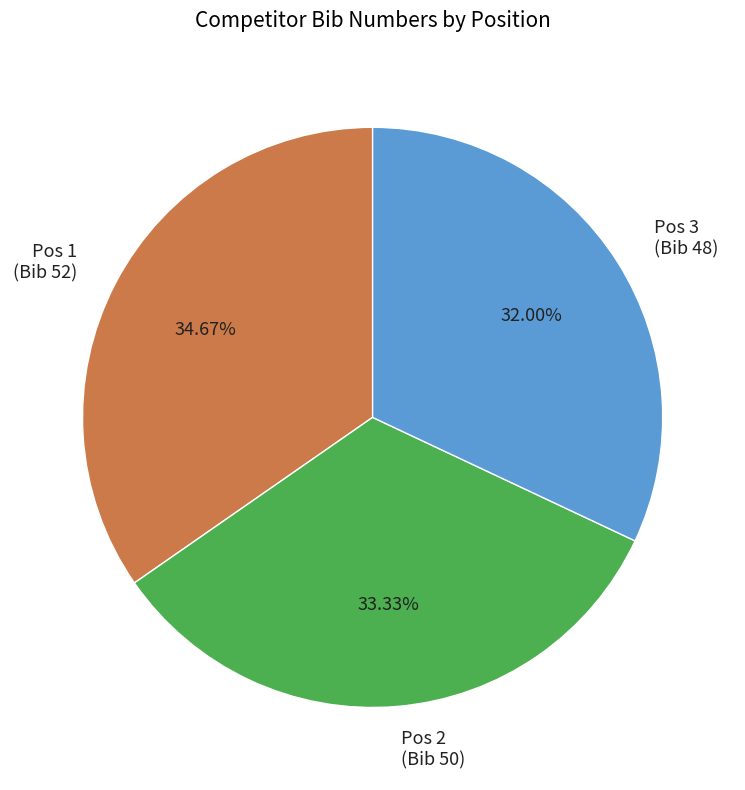

Rank the categories by value from lowest to highest.

Pos 3 (Bib 48), Pos 2 (Bib 50), Pos 1 (Bib 52)